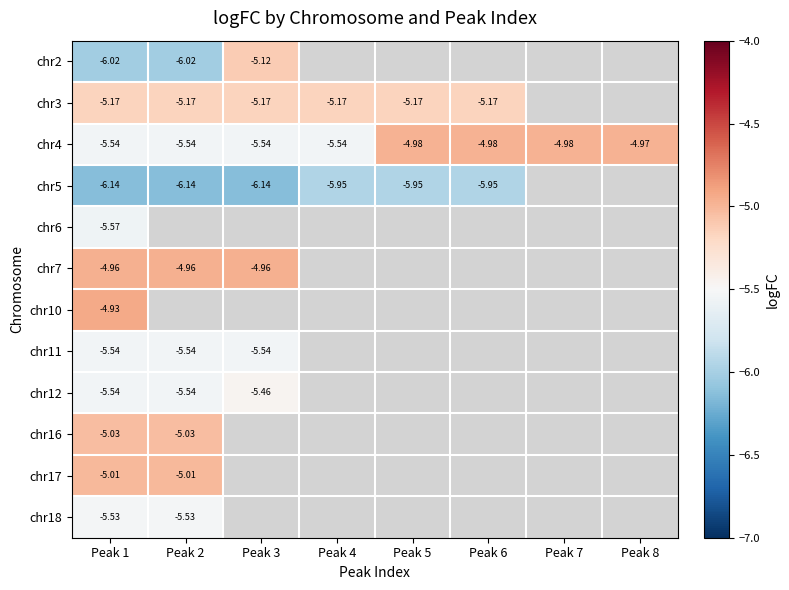

The value of chr2 at Peak 3 is -5.1. True or false?

True